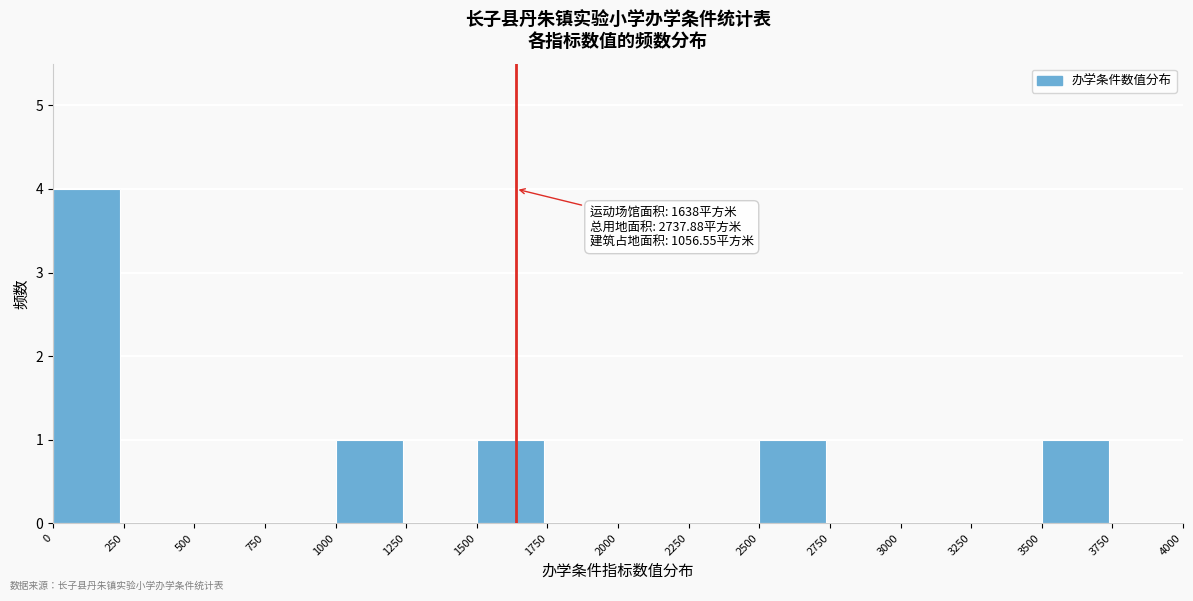

Over which range of the x-axis is the bar tallest?

0 to 250